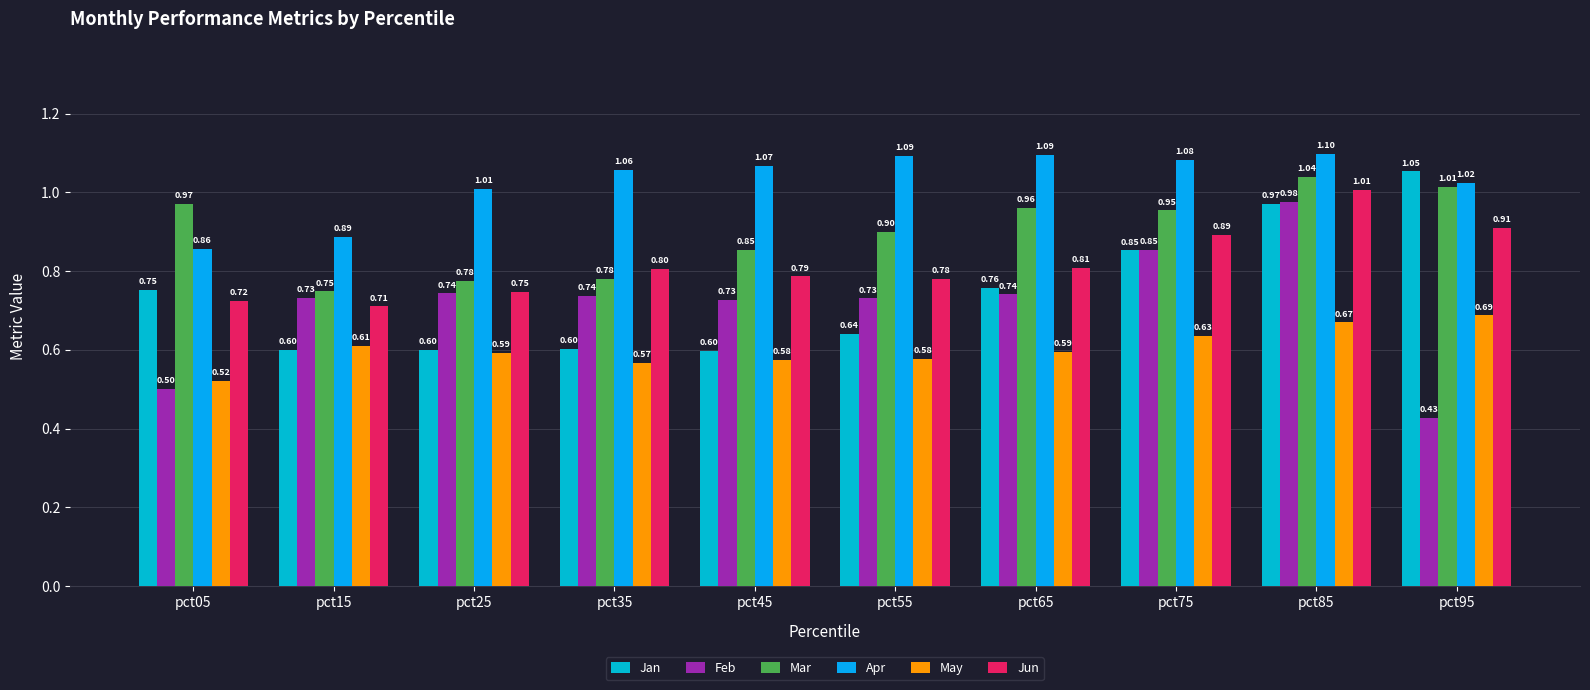

What is the average value of the Mar series?

0.9